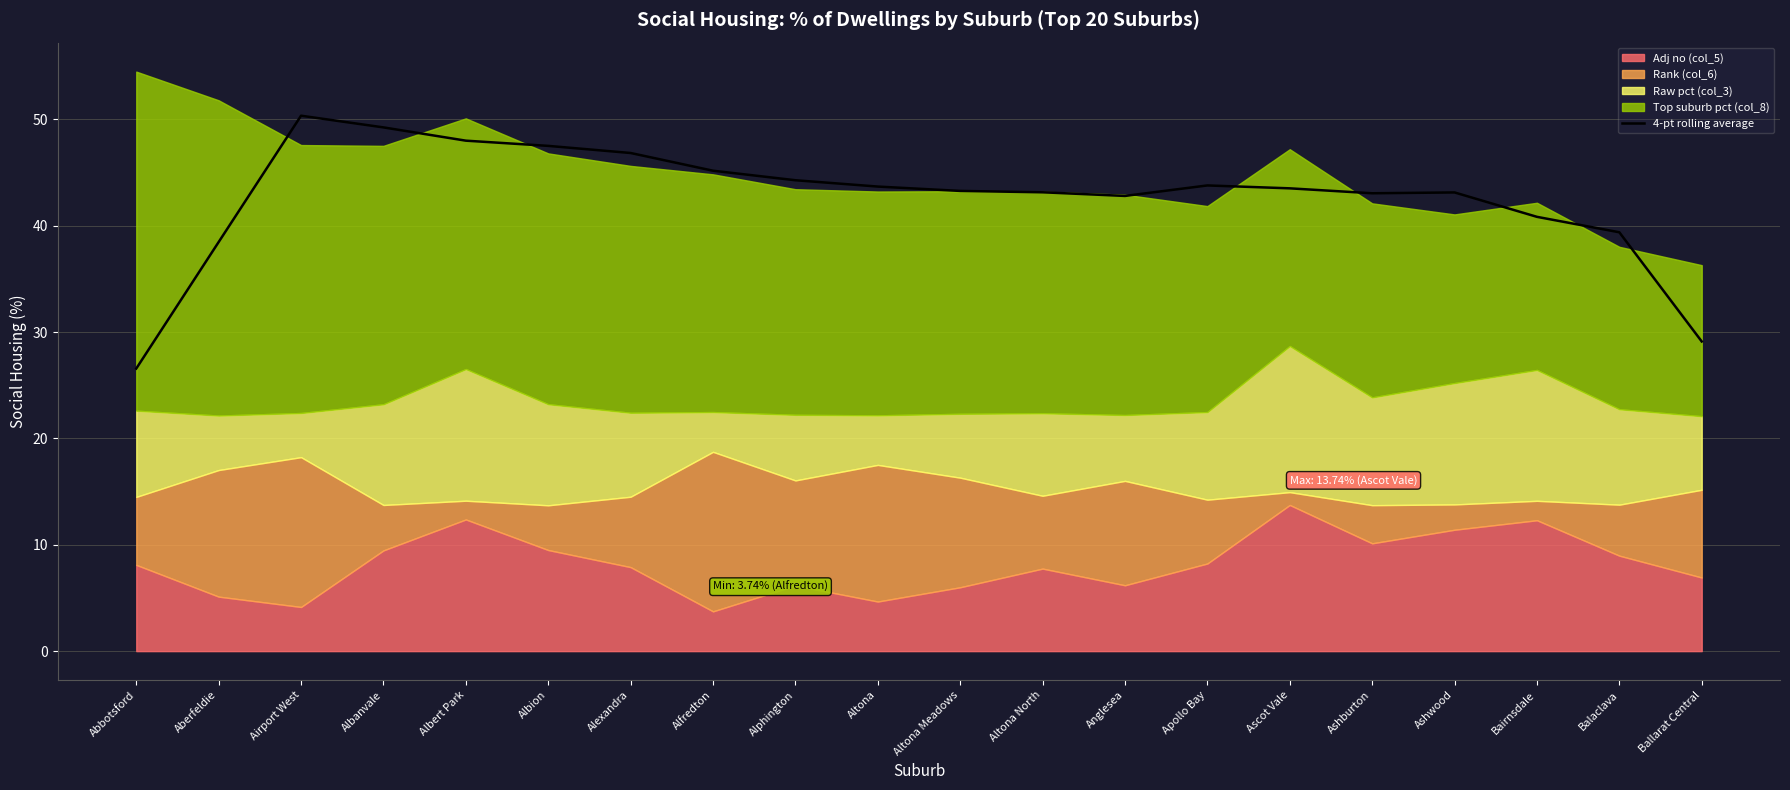

Where is the first local minimum?

Anglesea